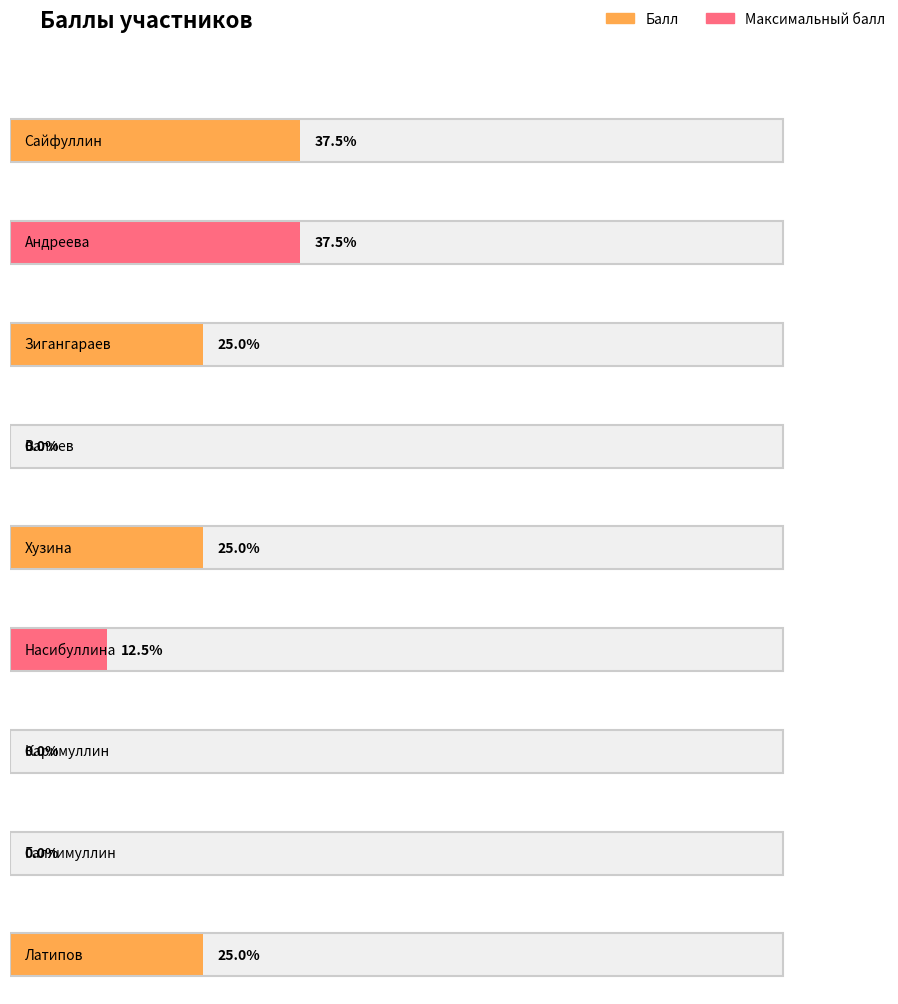

What are all the series names shown in the legend?

Балл, Максимальный балл